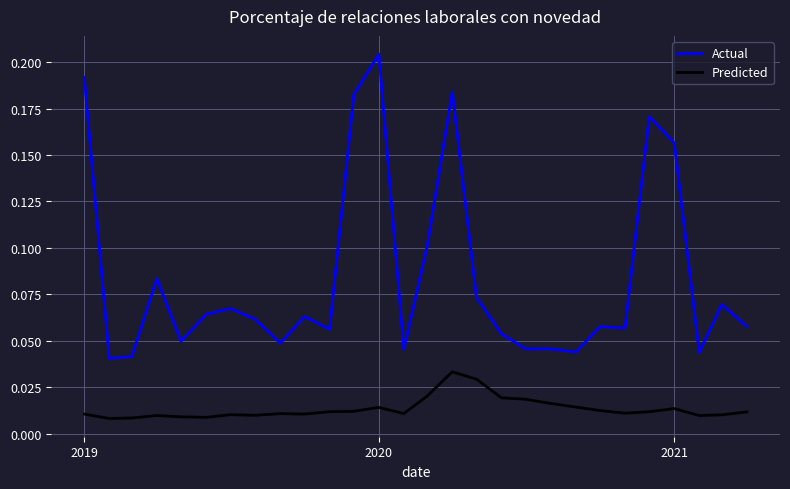

True or false: Actual and Predicted cross at least once.

False